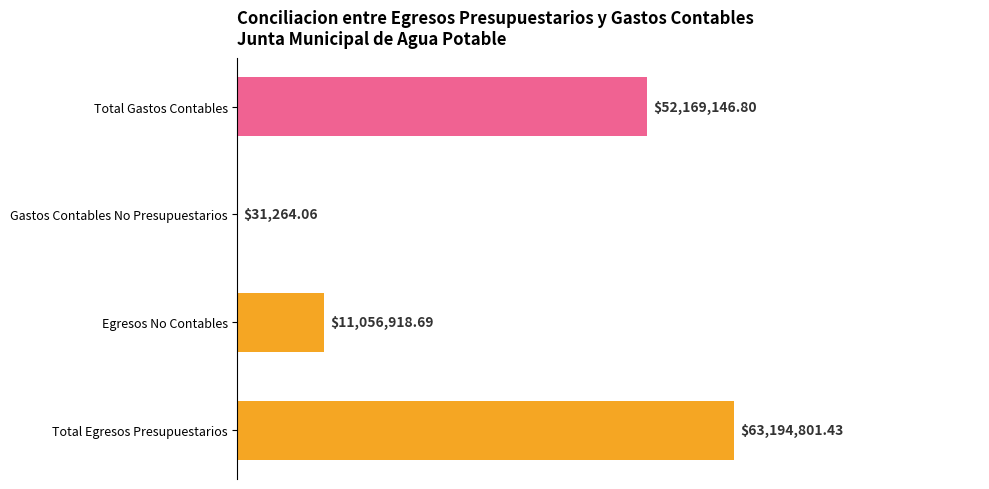

What is the label of the 3rd bar from the right?

Egresos No Contables